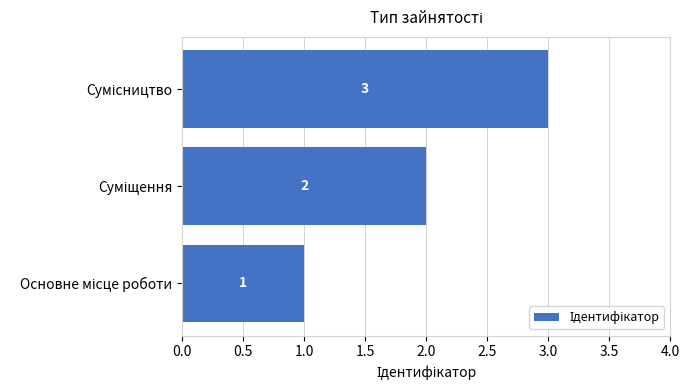

What is the maximum value shown in the chart?

3